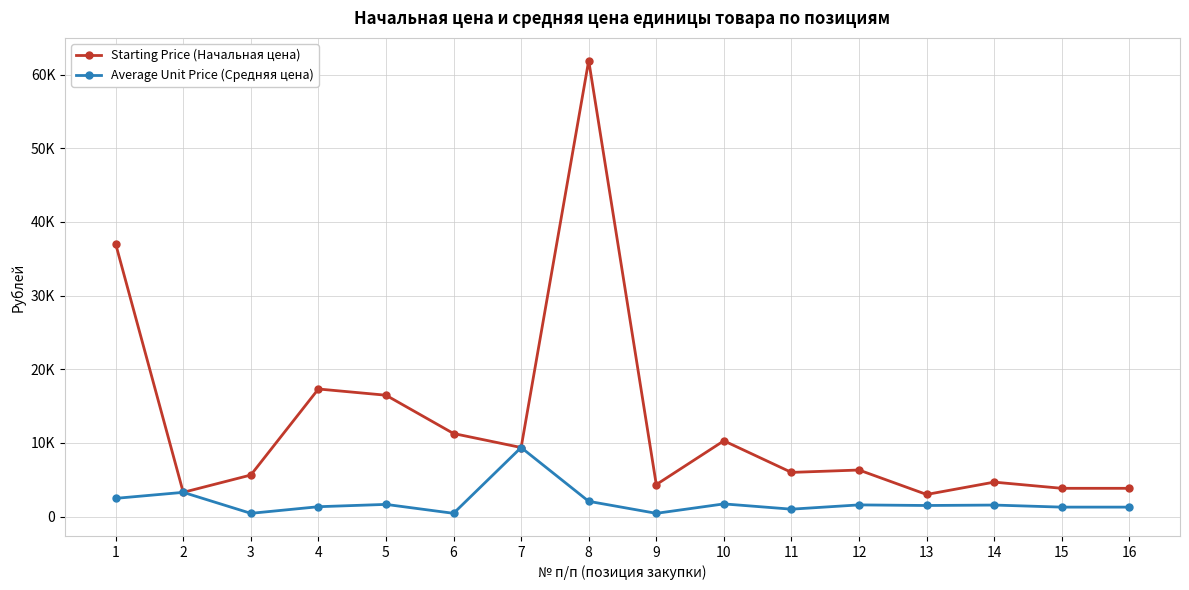

At 6, list the series in order from largest to smallest.

Starting Price (Начальная цена), Average Unit Price (Средняя цена)